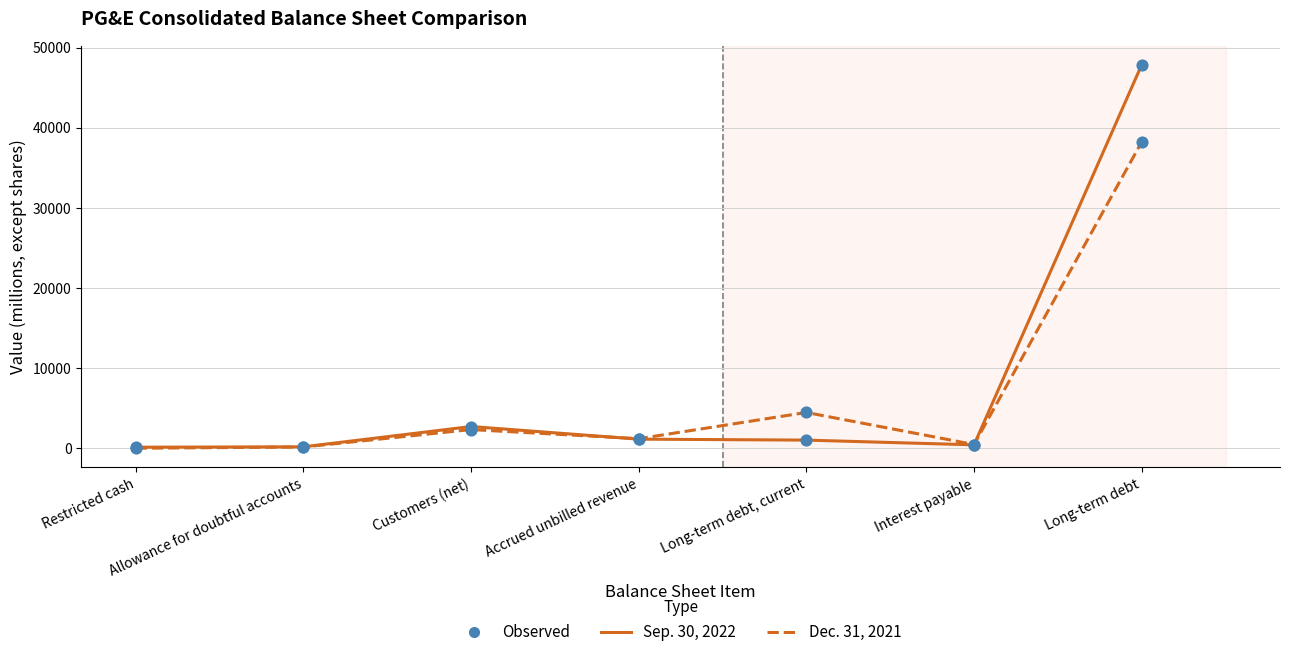

Is the value of Dec. 31, 2021 at Accrued unbilled revenue greater than the value of Sep. 30, 2022 at Restricted cash?

Yes